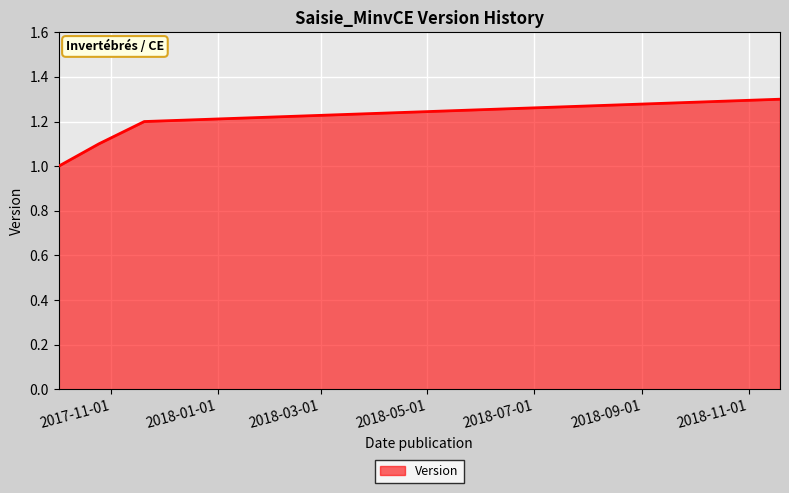

What is the sum of all values?

4.6